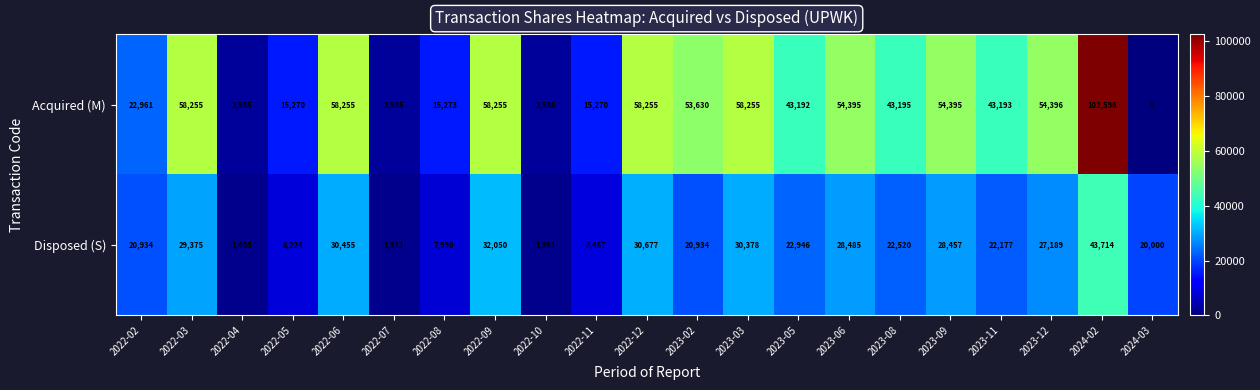

Which category has the lowest value in the Disposed (S) series?

2022-07